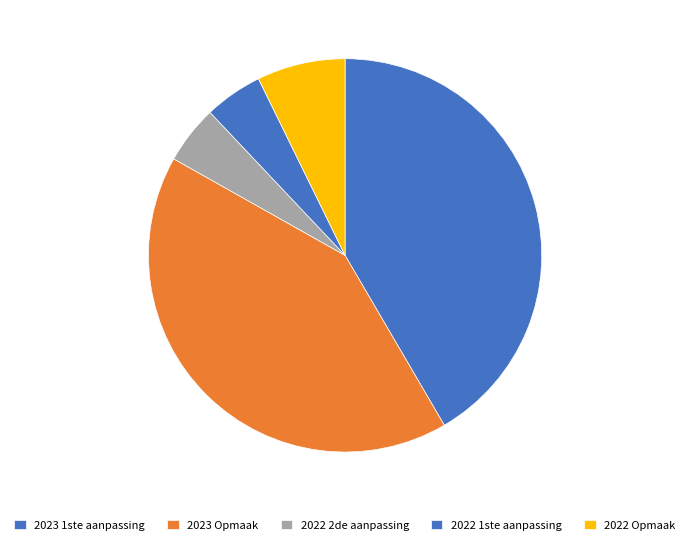

How many slices are in this pie chart?

5